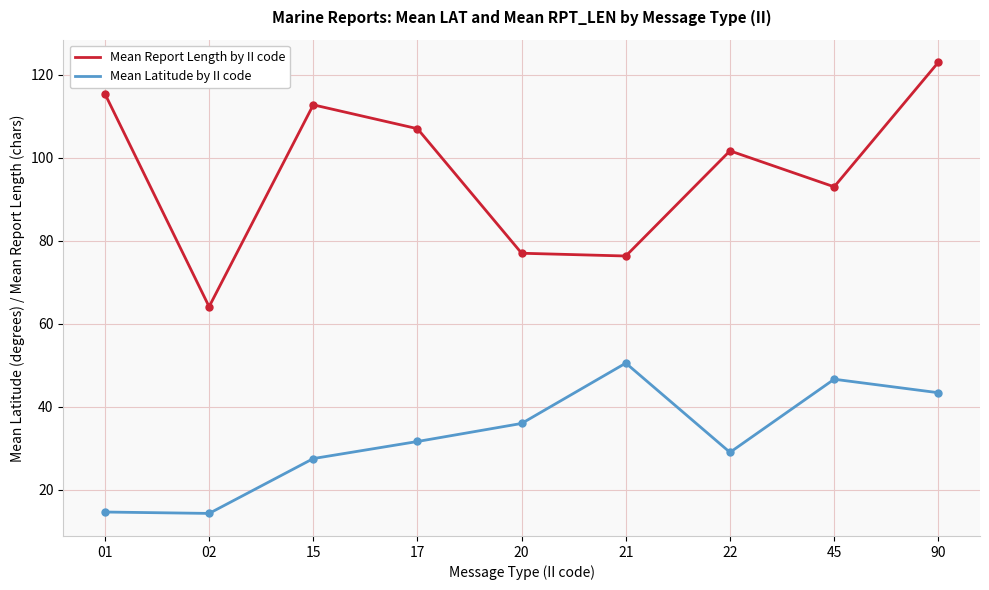

The Mean Latitude by II code series shows 3.7 at 01. True or false?

False